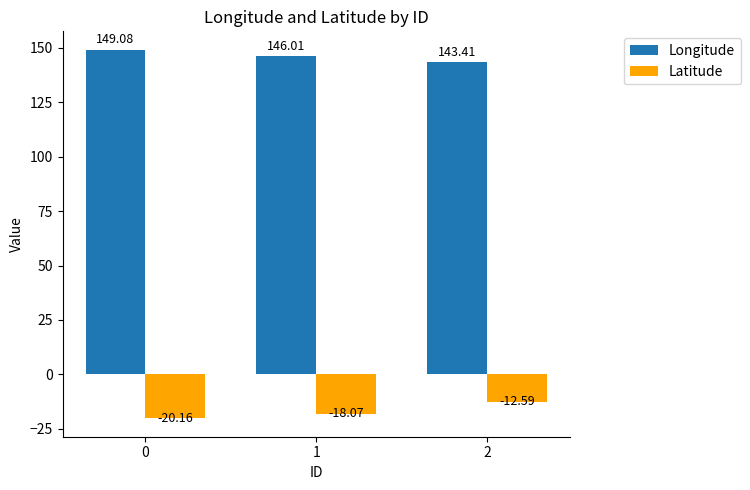

What is the minimum value shown in the chart?

-20.2